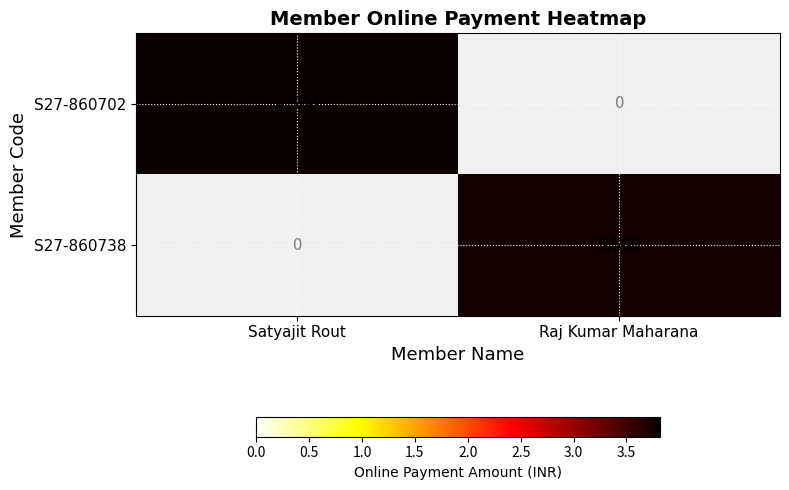

Which label corresponds to the largest value in the chart?

Satyajit Rout